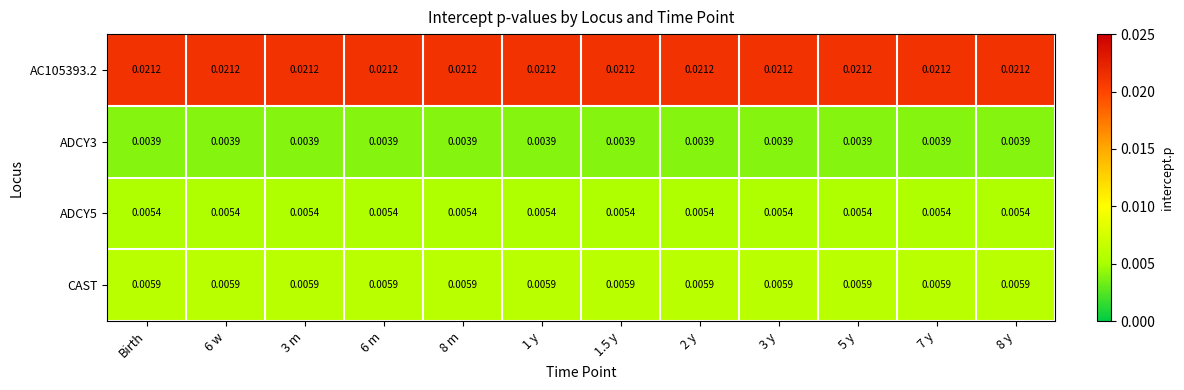

Is the value of ADCY5 at 3 y greater than the value of ADCY3 at 7 y?

Yes